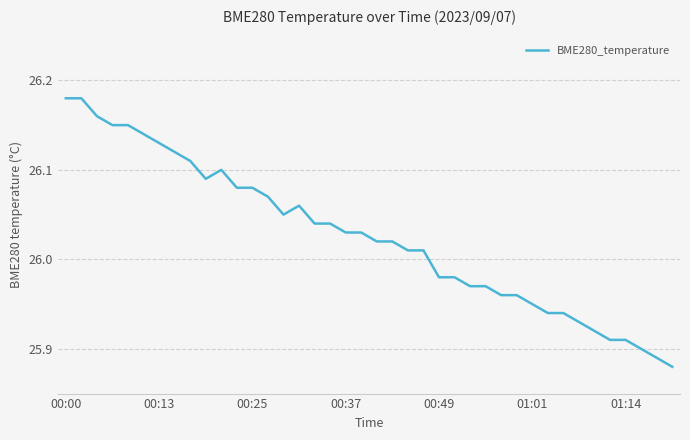

At which category does the data reach its first local valley?

9